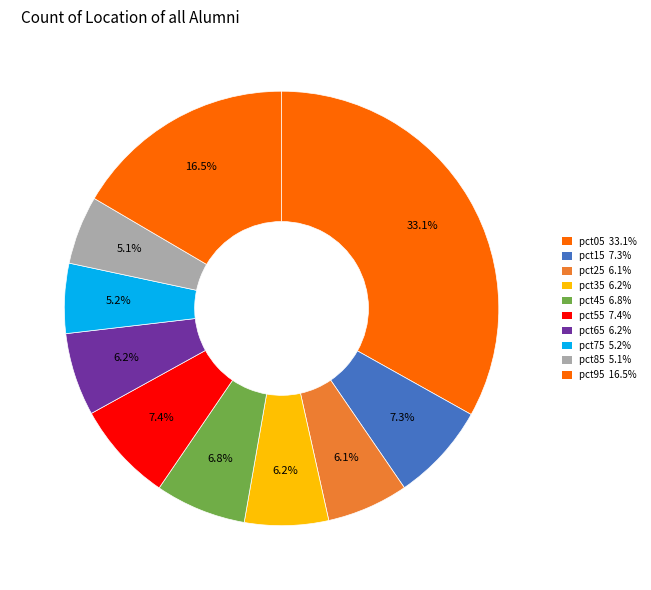

Is there a majority slice in this chart?

No